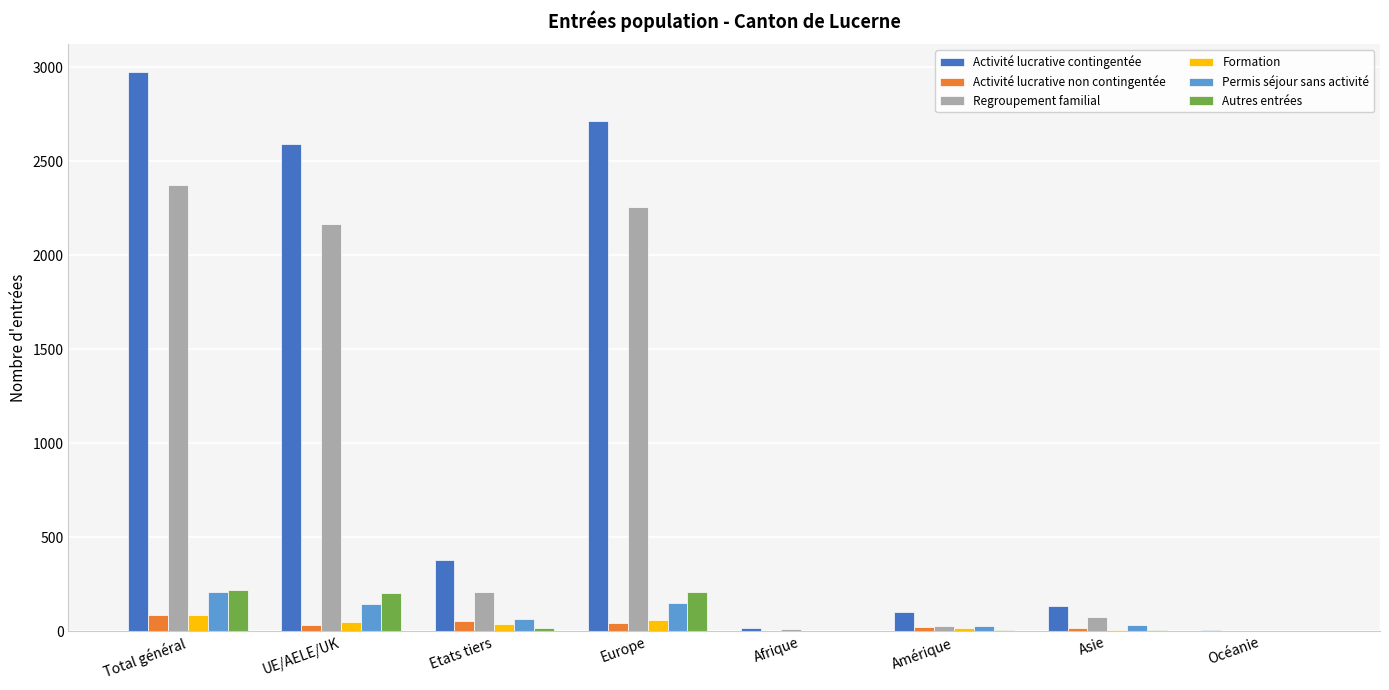

The value of Activité lucrative contingentée at Europe is 2716. True or false?

True